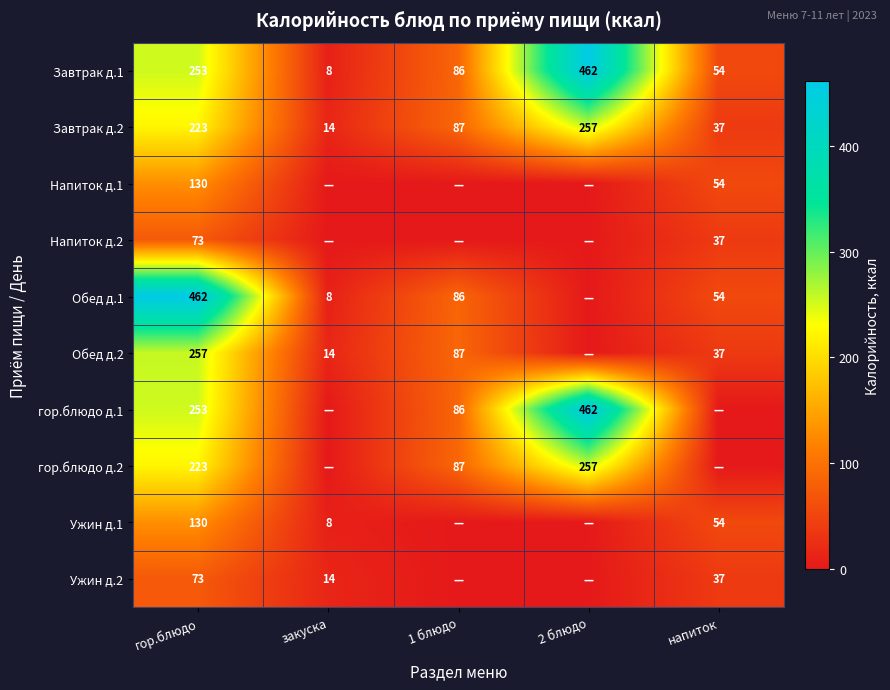

What is the difference between the Обед д.1 values at 1 блюдо and гор.блюдо?

376